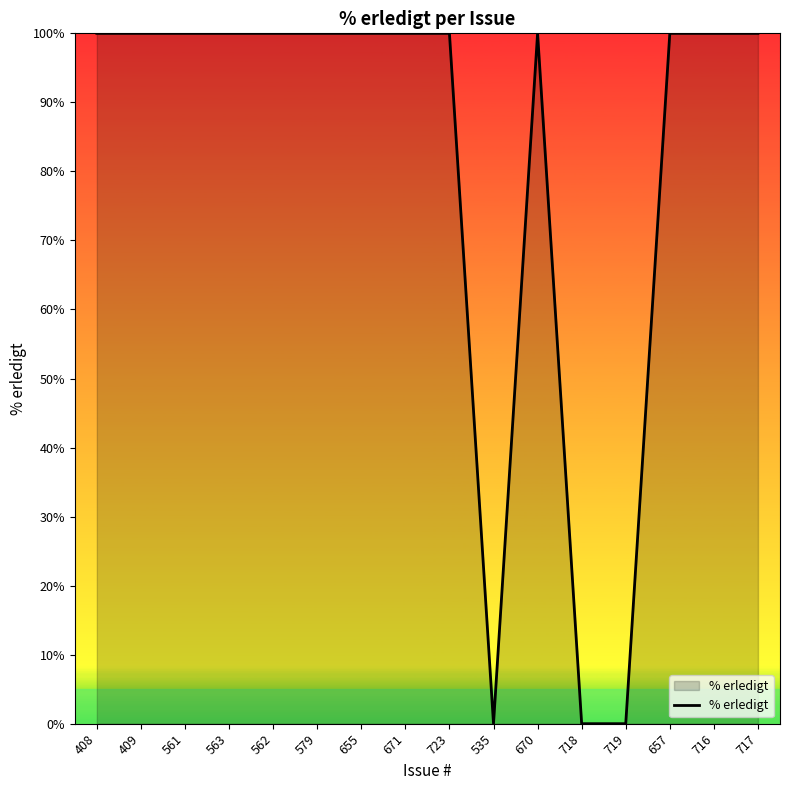

What is the maximum value shown in the chart?

100